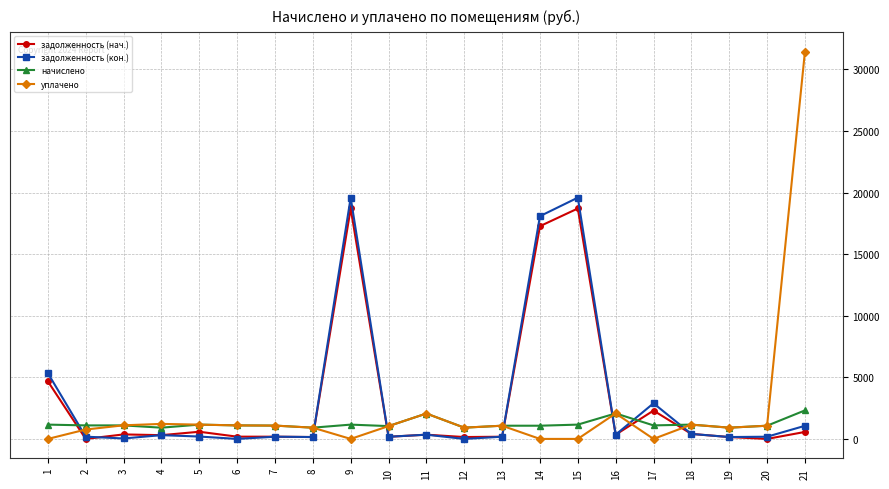

Count the number of data series in this chart.

4